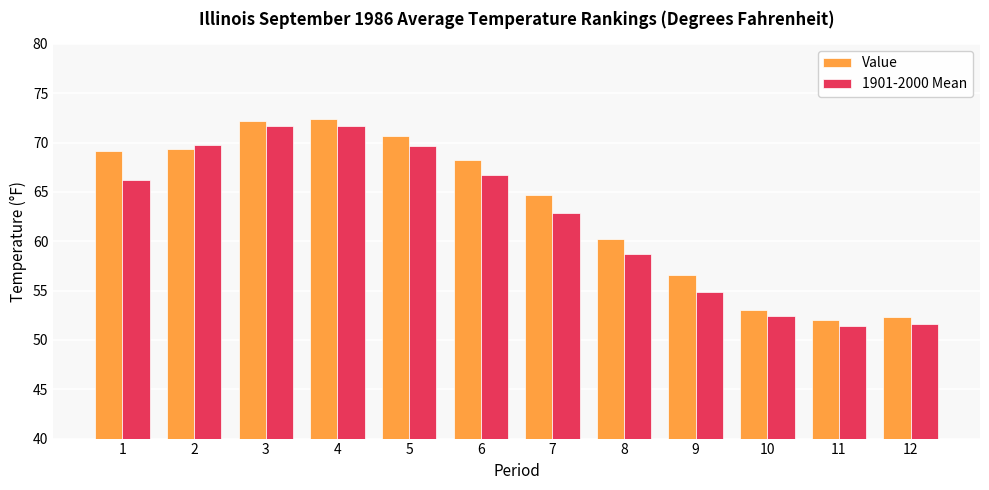

Rank the series at 8 from lowest to highest value.

1901-2000 Mean, Value